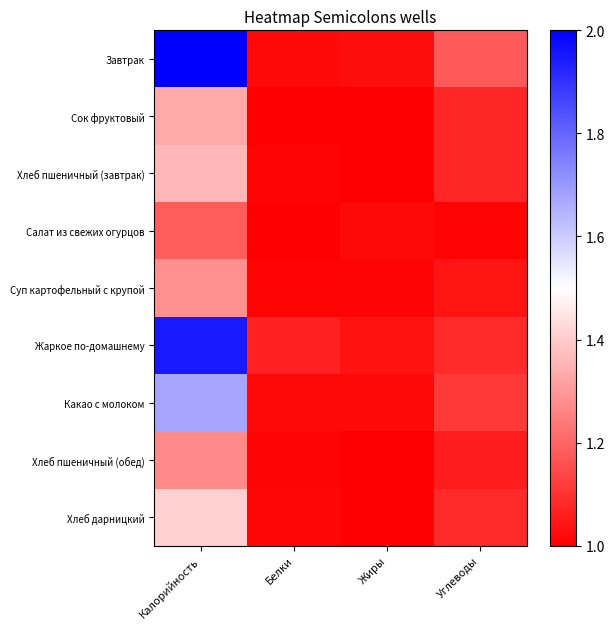

At how many categories does at least one series exceed 1?

4